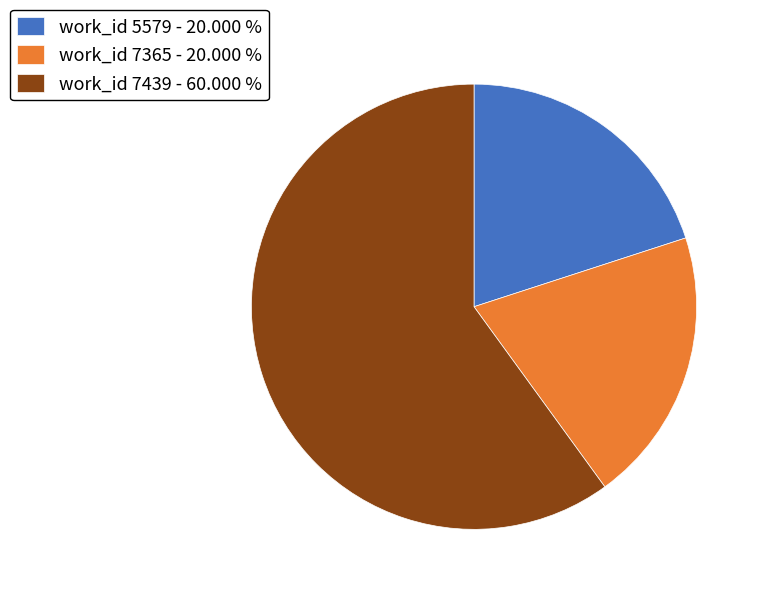

Which slice is the largest?

work_id 7439 - 60.000 %